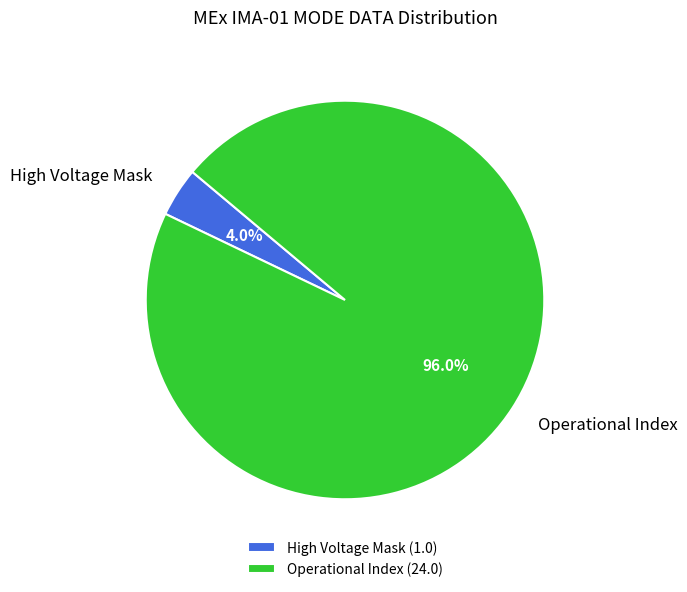

How many slices are in this pie chart?

2